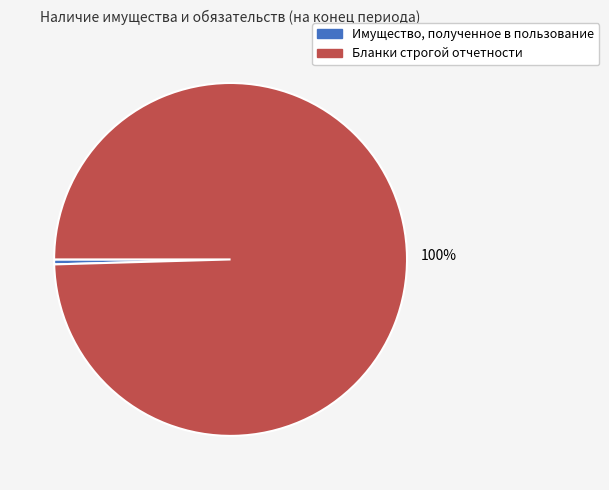

How many segments does this pie chart have?

2